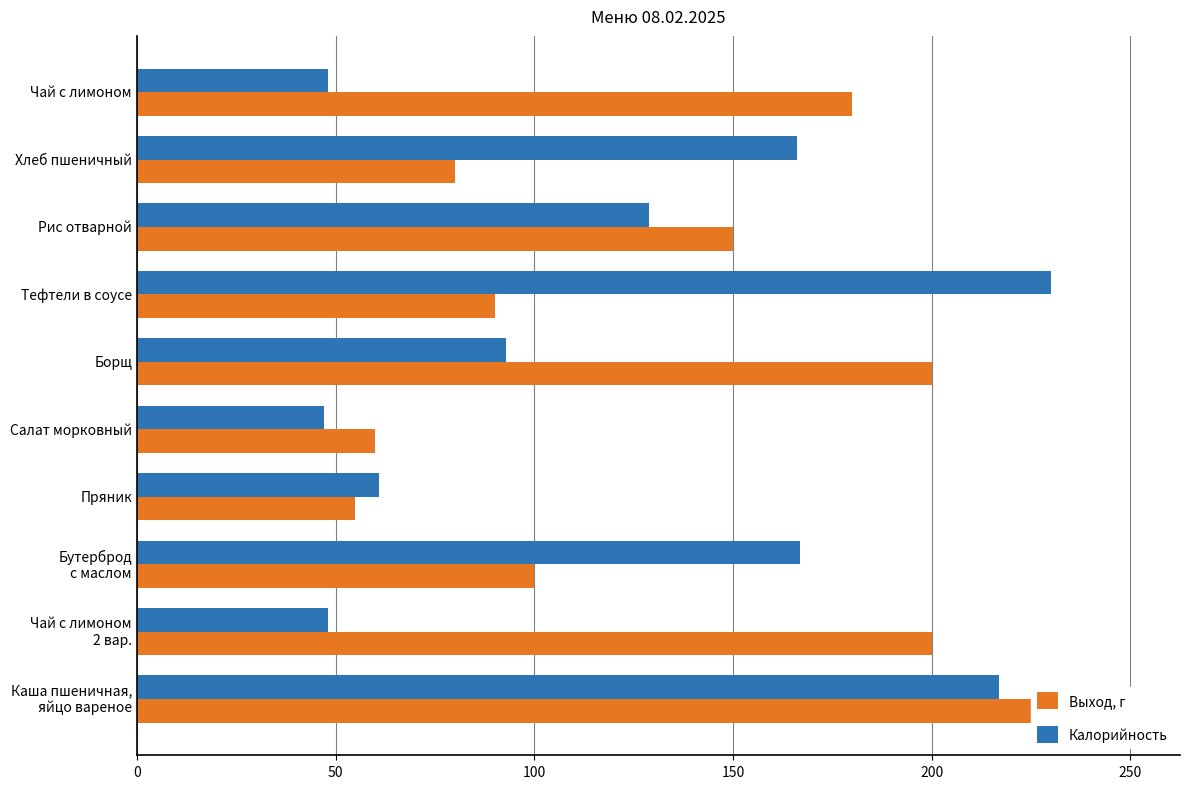

What is the minimum value for Выход, г?

55